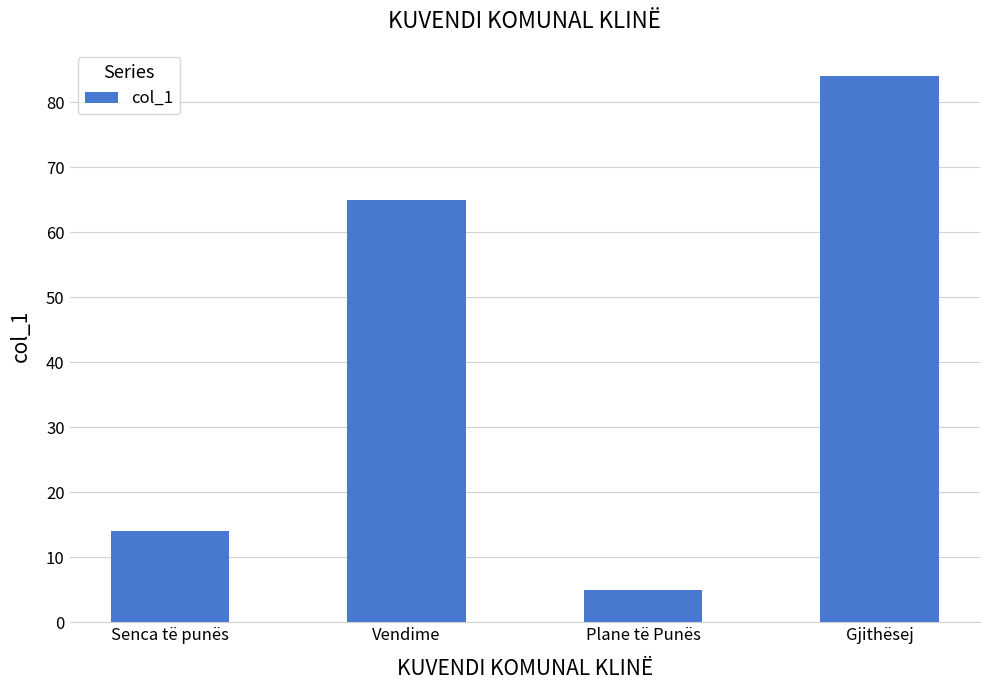

List the labels in order of value, largest first.

Gjithësej, Vendime, Senca të punës, Plane të Punës